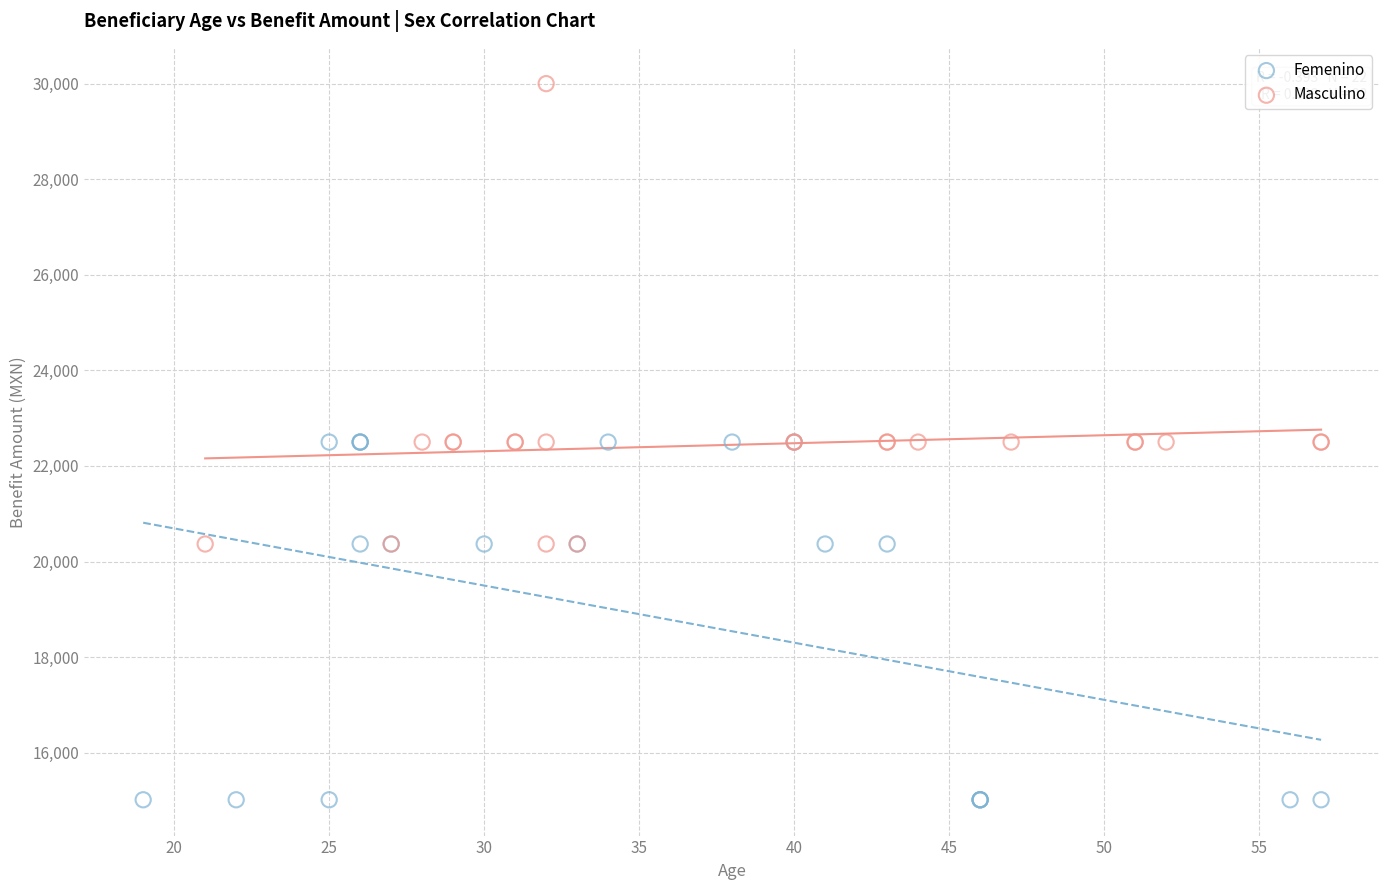

Which series reaches the minimum Y coordinate?

Femenino